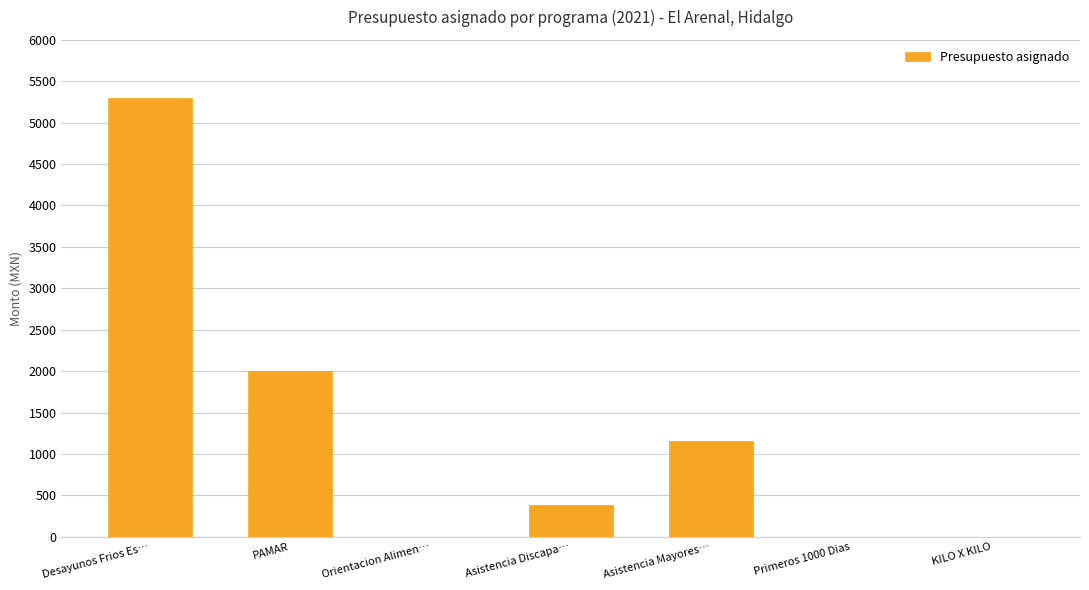

True or false: the data shows 108 at Asistencia Discapa….

False